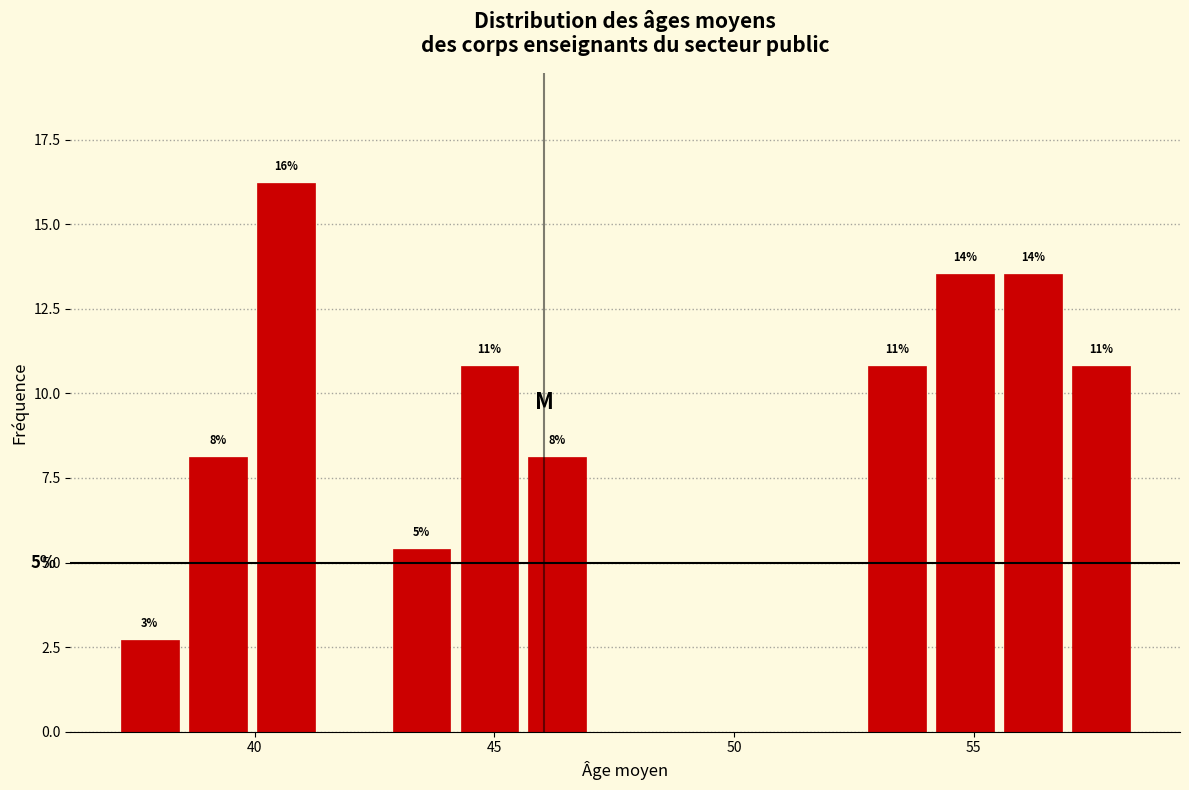

Around what value on the x-axis is the tallest bar? Give the approximate position of its centre, as read against the axis.

40.5